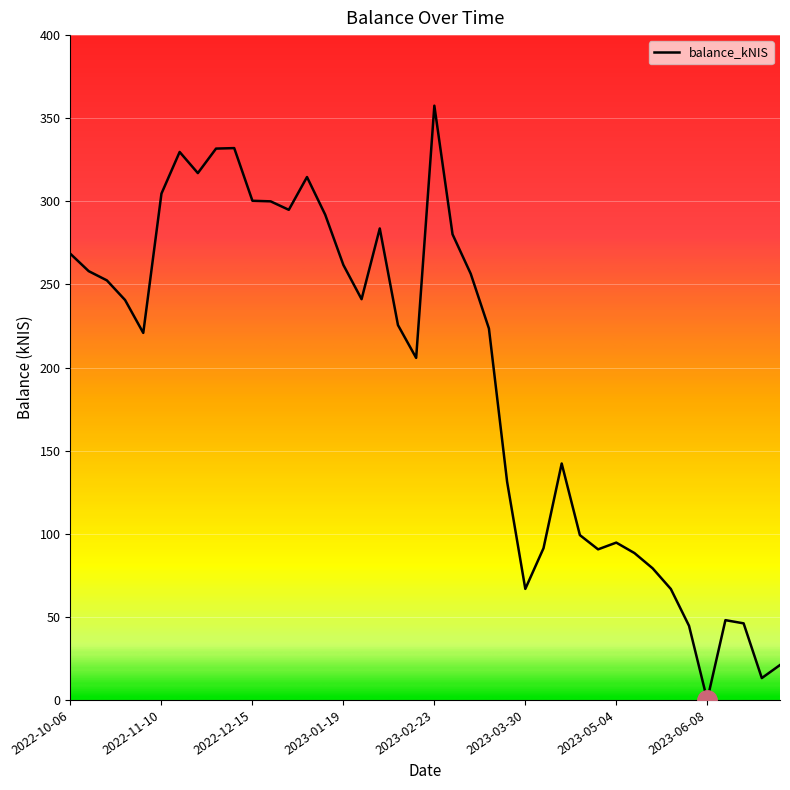

What is the maximum value shown in the chart?

357.5